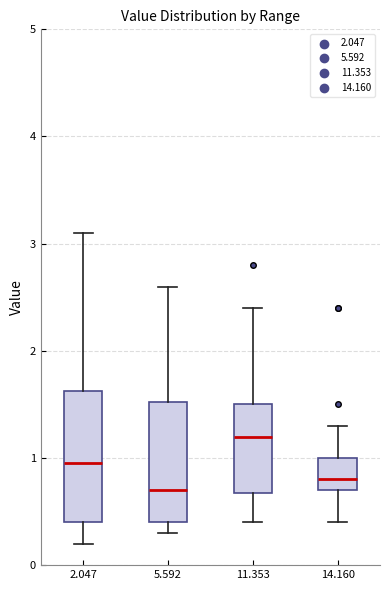

Which box's median line is the highest?

11.353